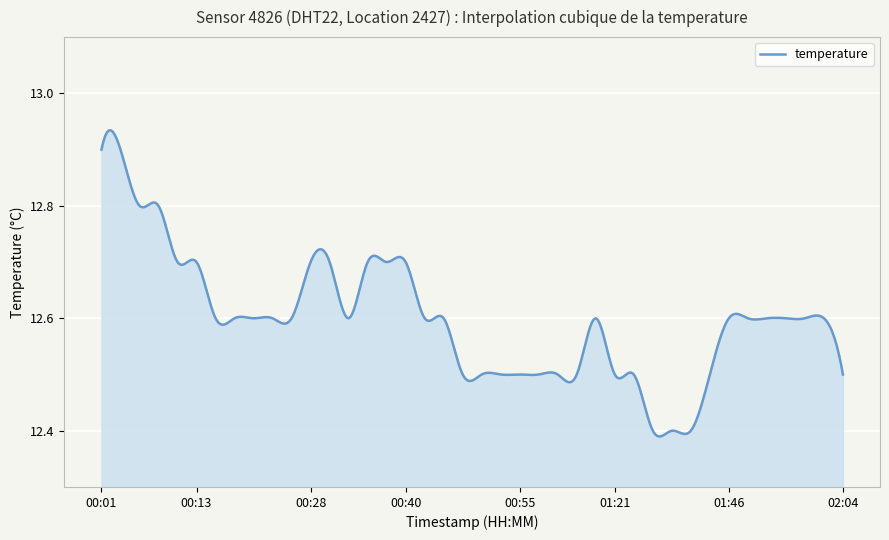

How many values are between 12 and 13?

400